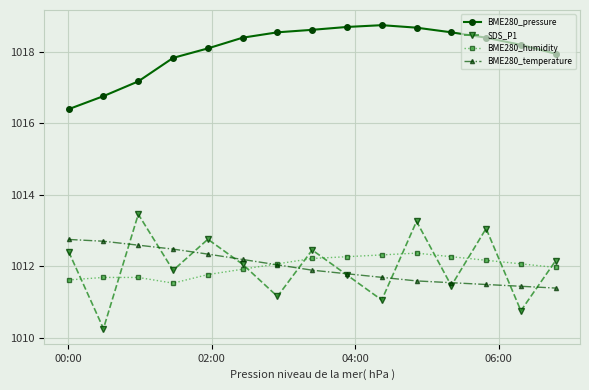

List the series in order of their peak value, lowest first.

BME280_humidity, BME280_temperature, SDS_P1, BME280_pressure